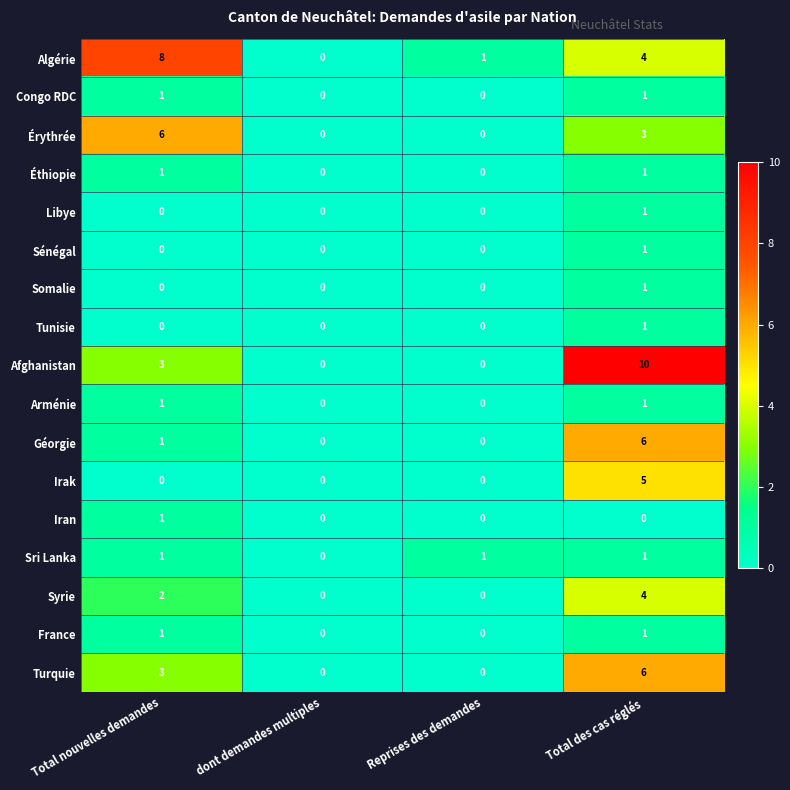

The Iran series shows 1 at Total nouvelles demandes. True or false?

True